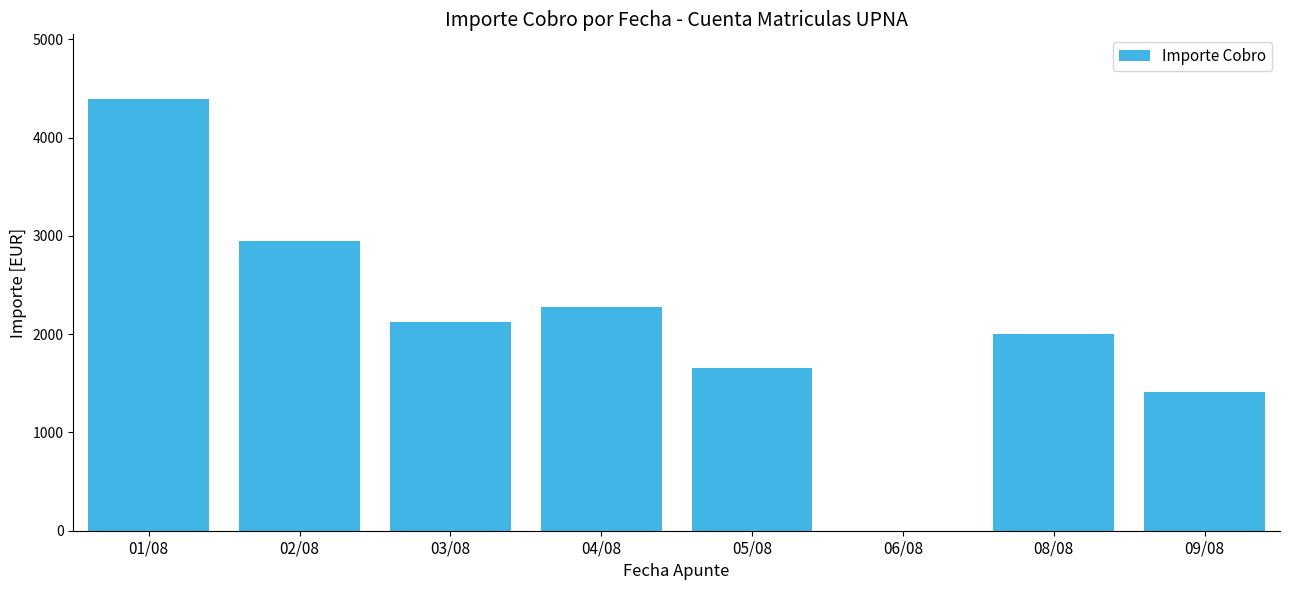

The value at 05/08 is 1658.6. True or false?

True